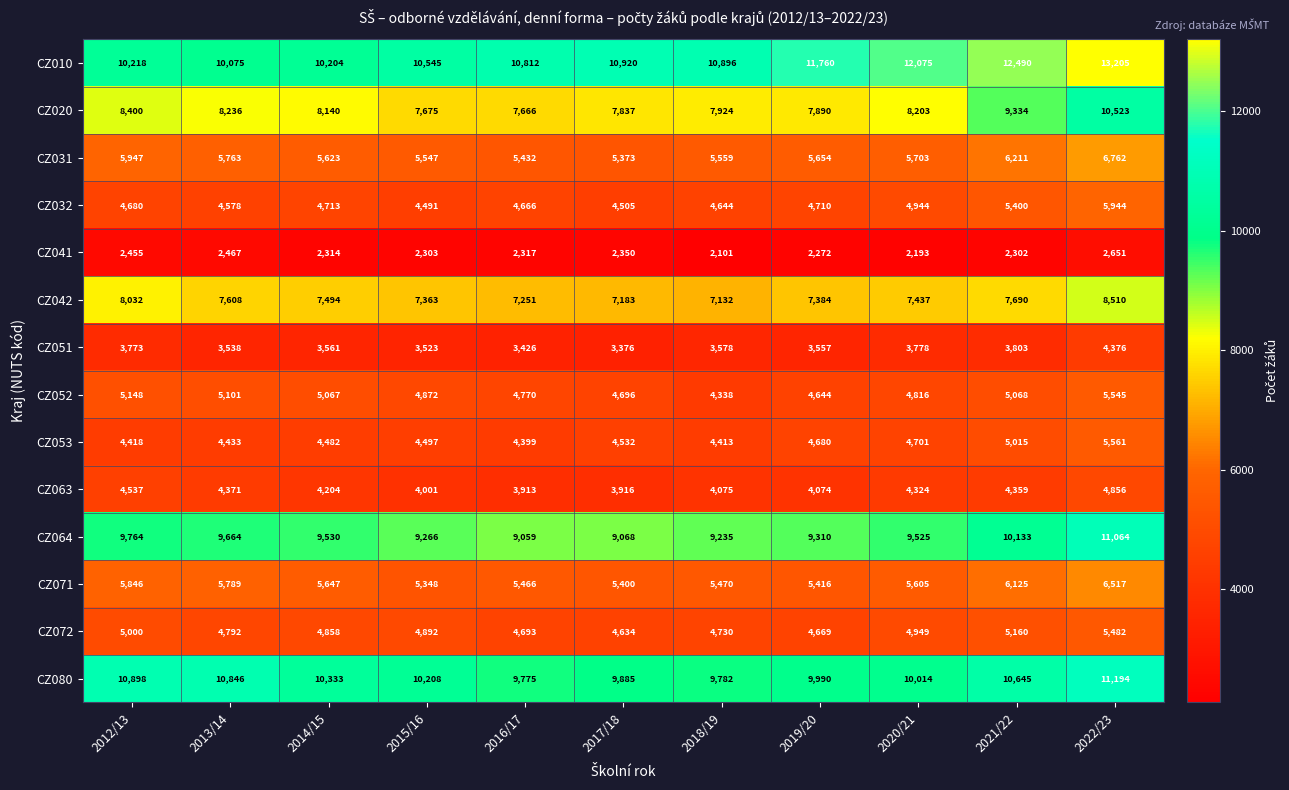

What is the total value across all series at 2018/19?

83877